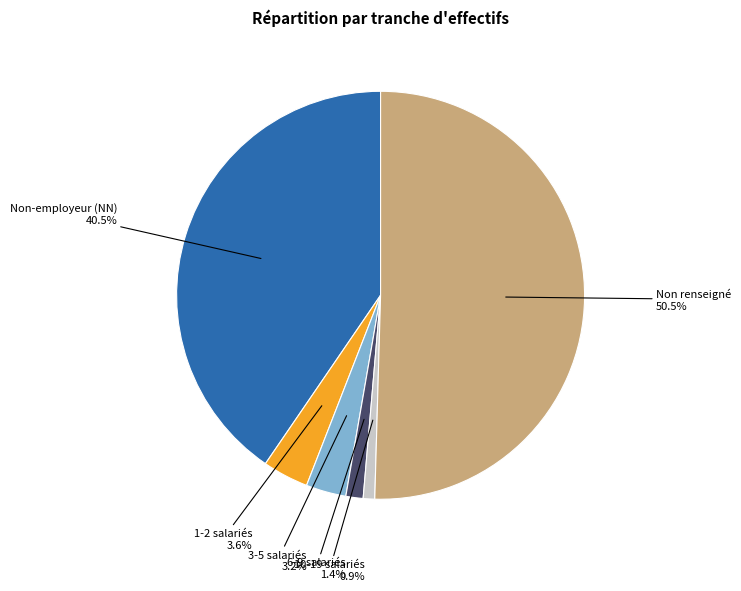

How many slices are in this pie chart?

6